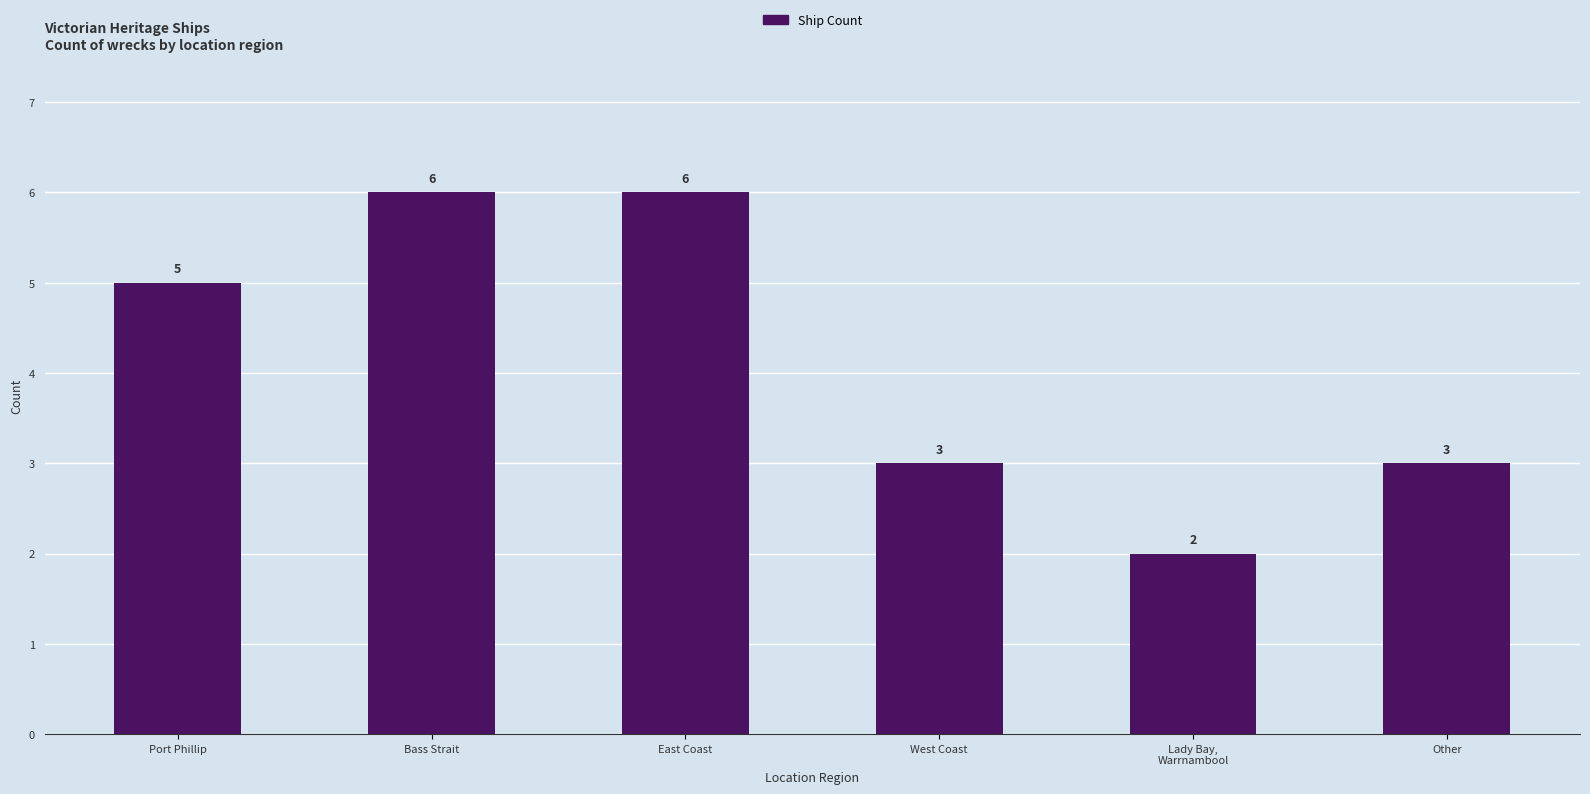

Between Other and Port Phillip, which is larger?

Port Phillip